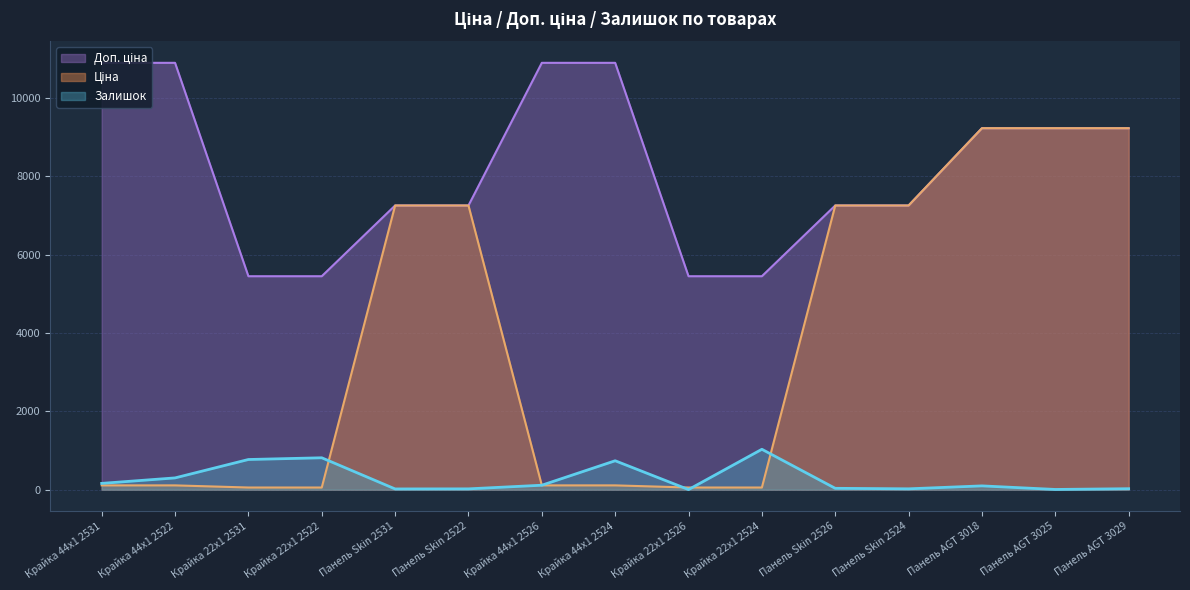

What is the greatest value displayed?

10903.0